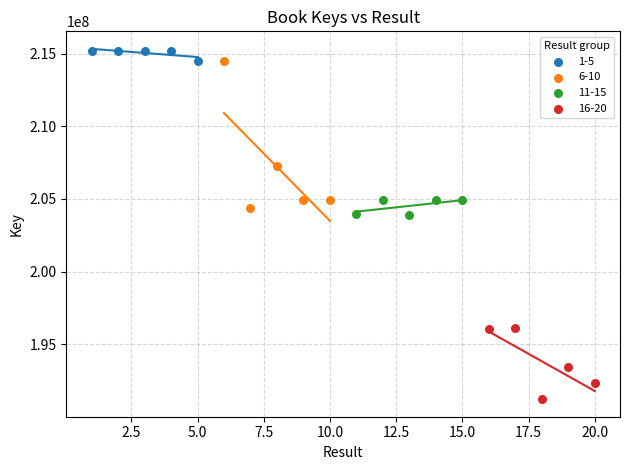

Which series has the widest spread of Y values?

6-10